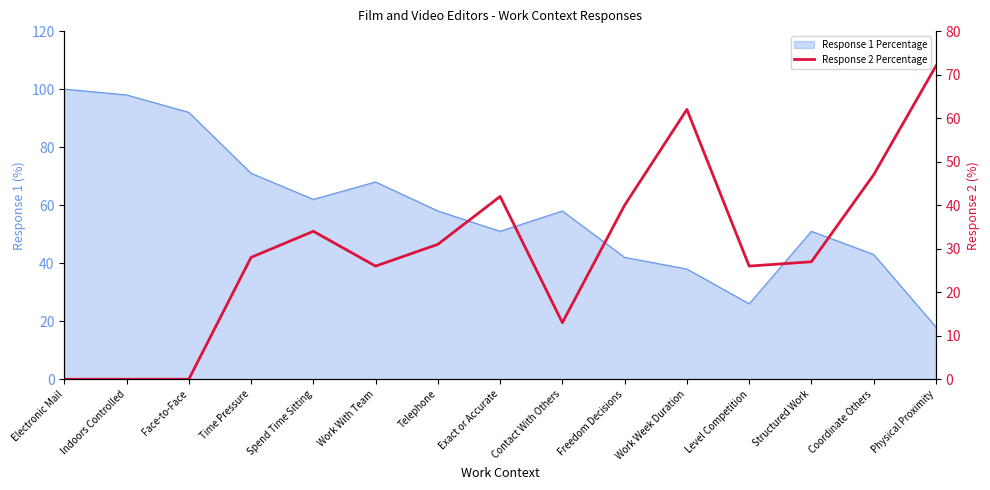

What position from the left is Electronic Mail?

1